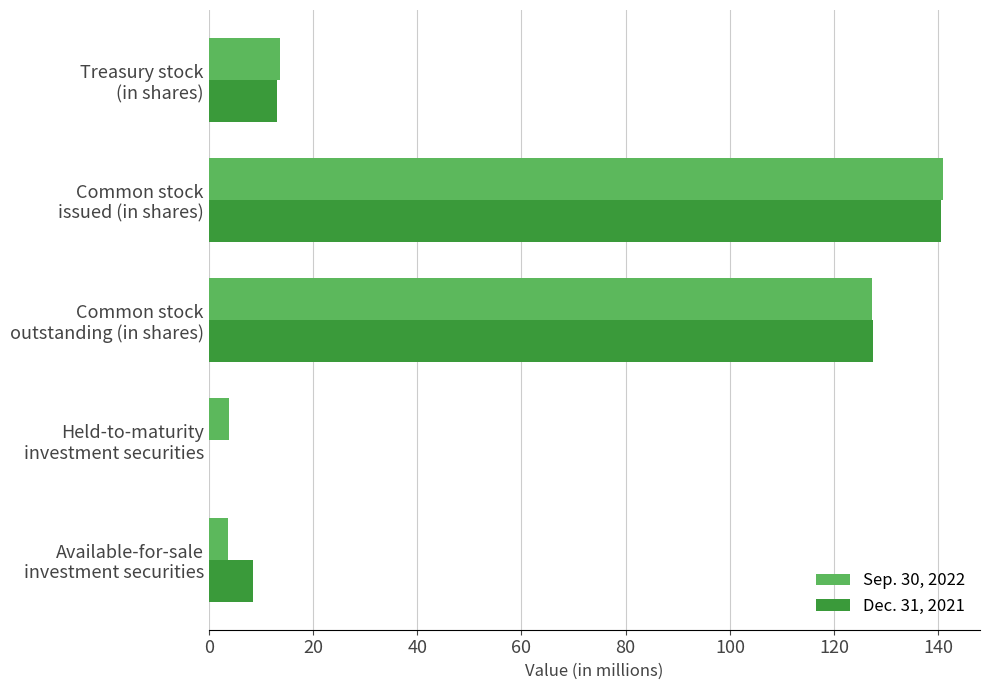

What is the sum of all Sep. 30, 2022 values?

289.6